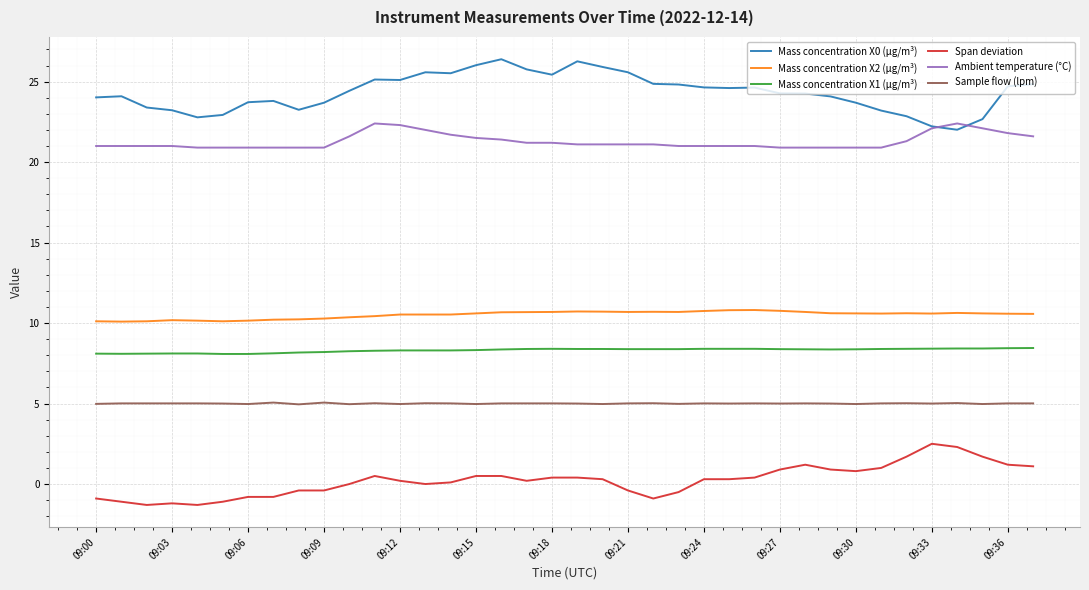

What is the average value of the Span deviation series?

0.2